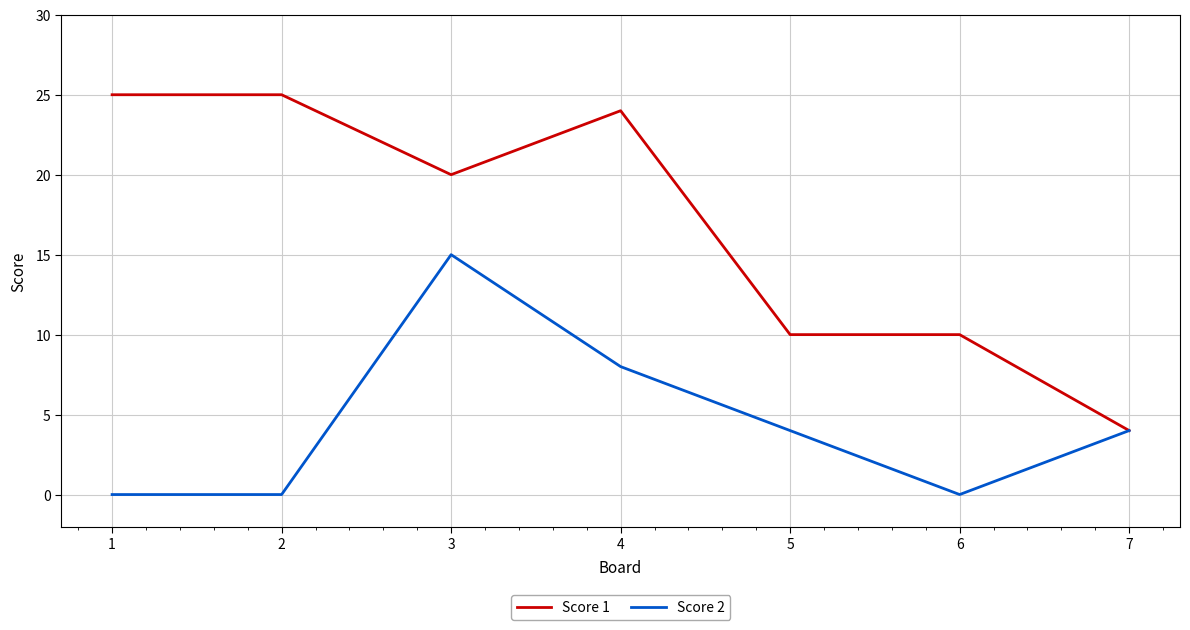

At which category is the sum across all series the highest?

3